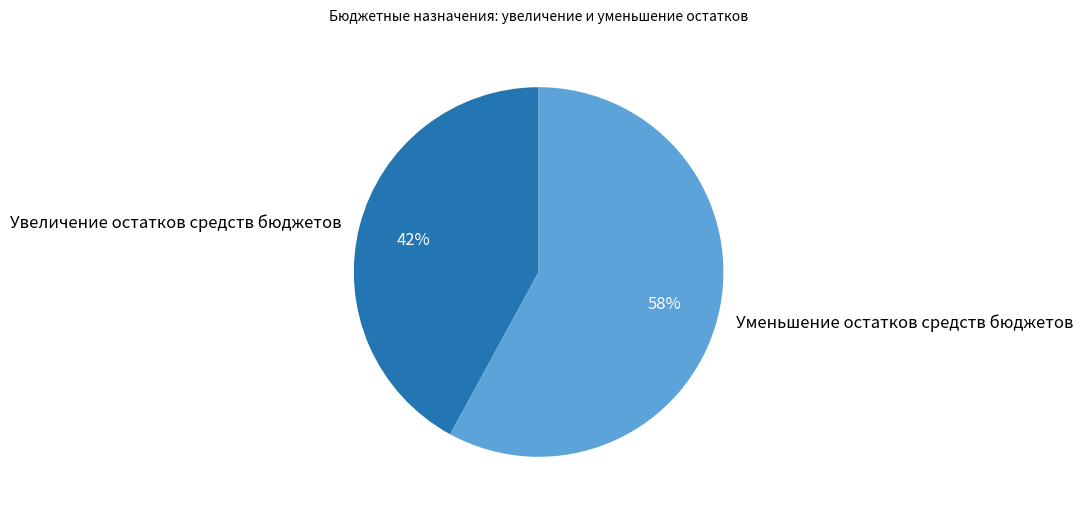

How many segments does this pie chart have?

2